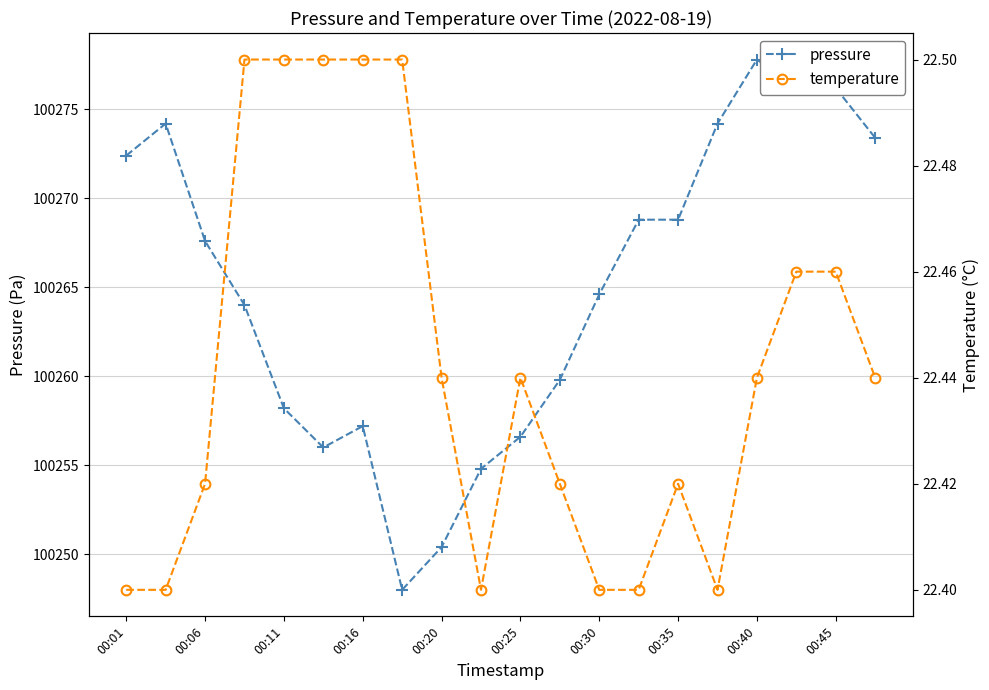

The pressure series shows 100267.6 at 00:06. True or false?

True